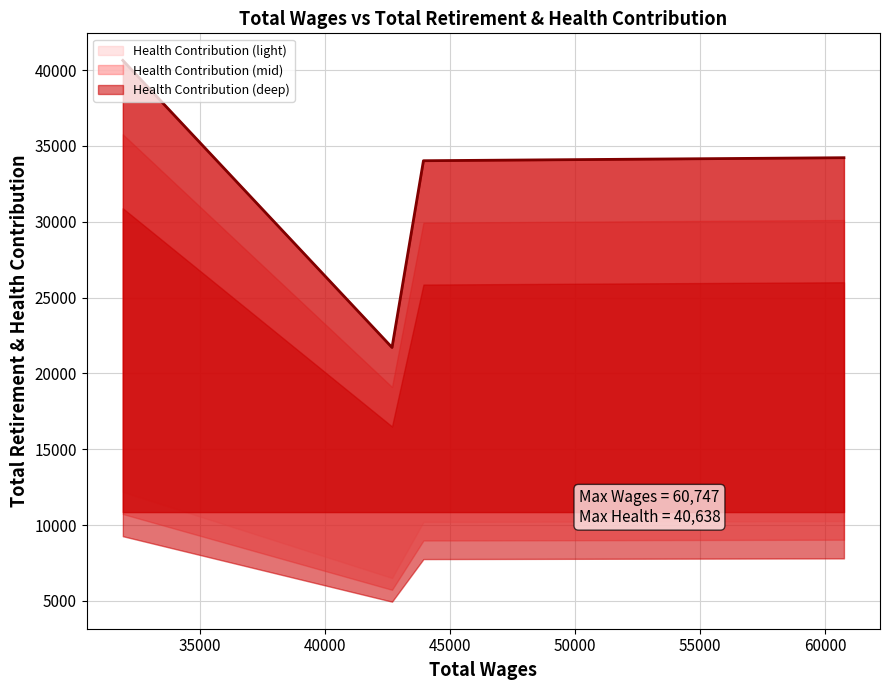

What is the maximum value shown in the chart?

40638